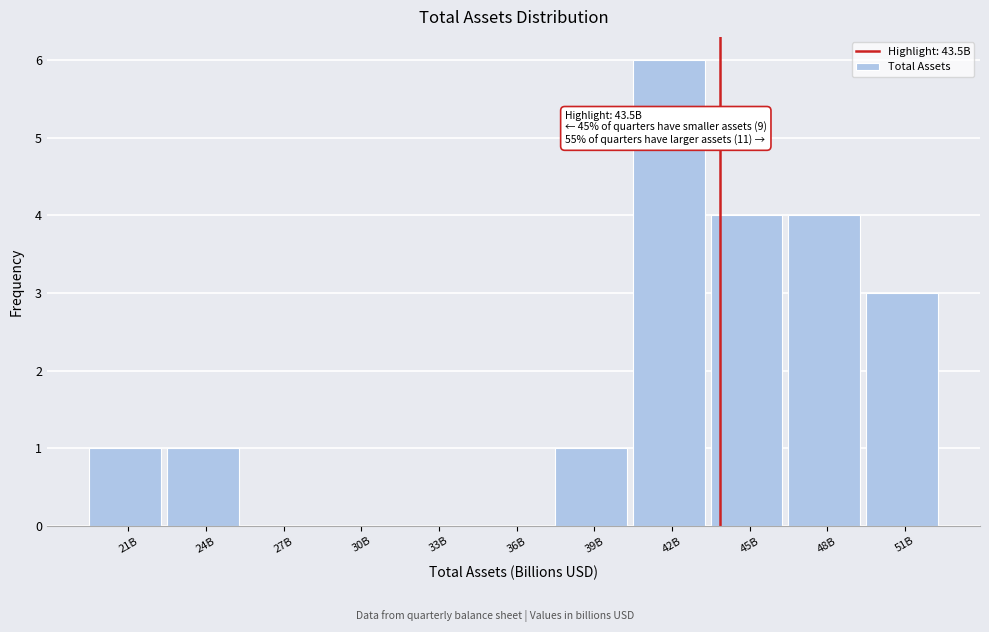

Reading left to right, list all the values displayed in this chart.

21B=1	24B=1	27B=0	30B=0	33B=0	36B=0	39B=1	42B=6	45B=4	48B=4	51B=3